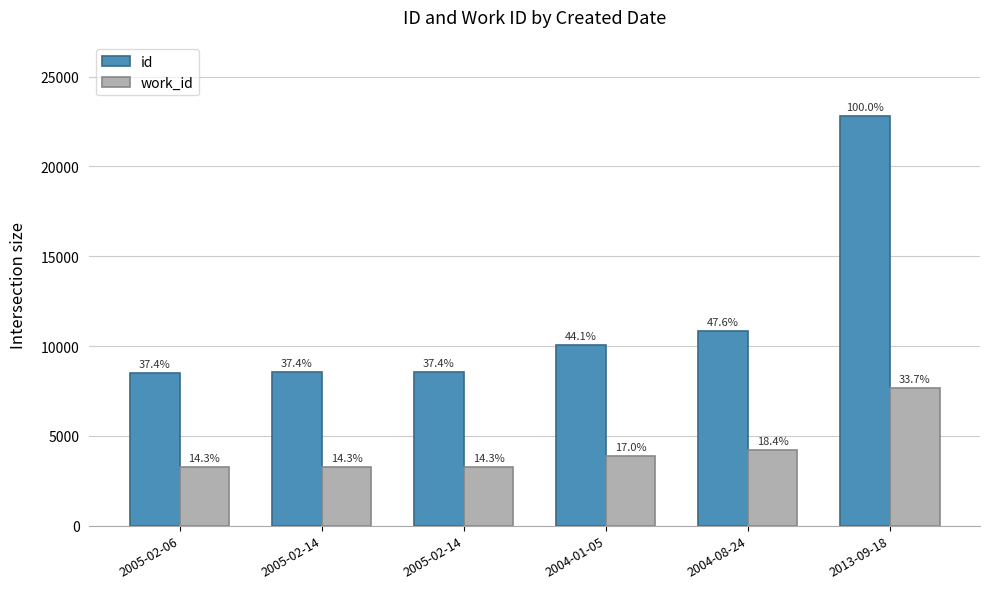

What is the minimum value shown in the chart?

3259